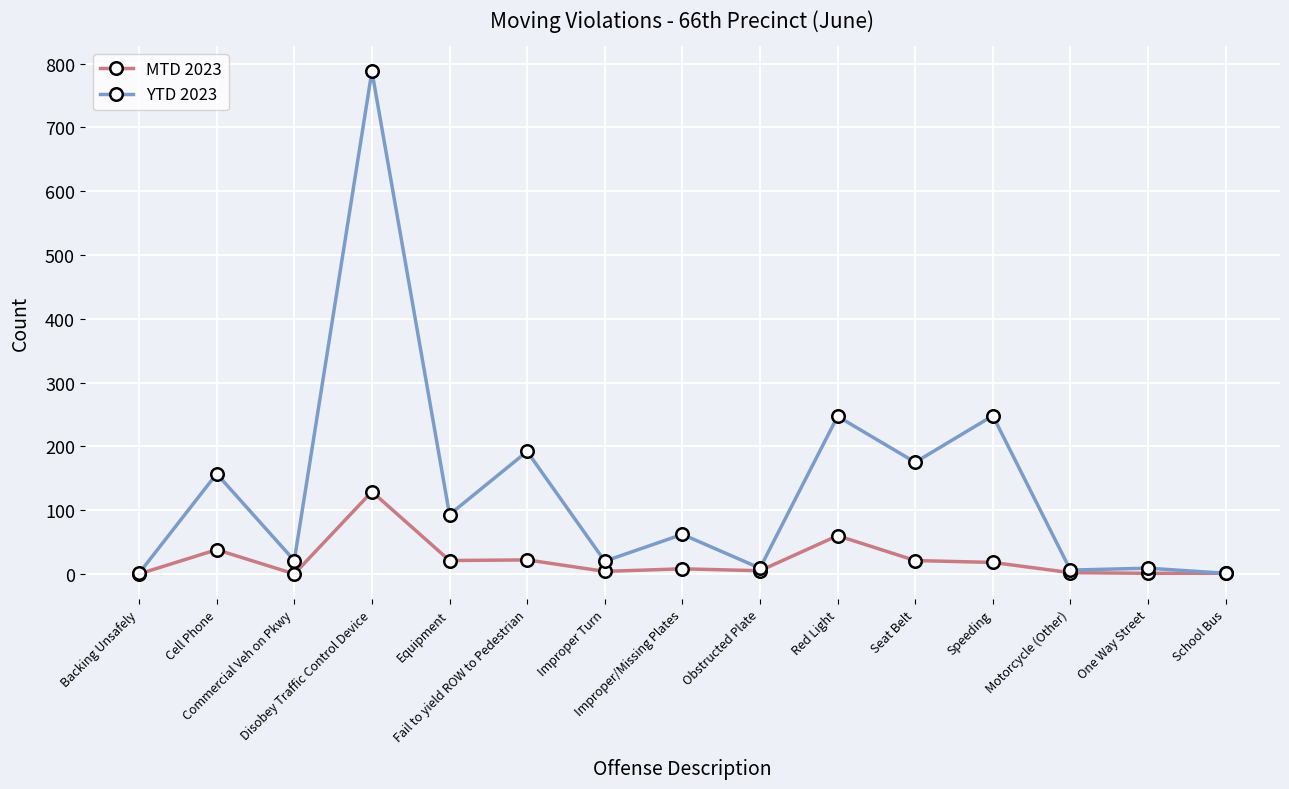

How many categories are shown in the chart?

15